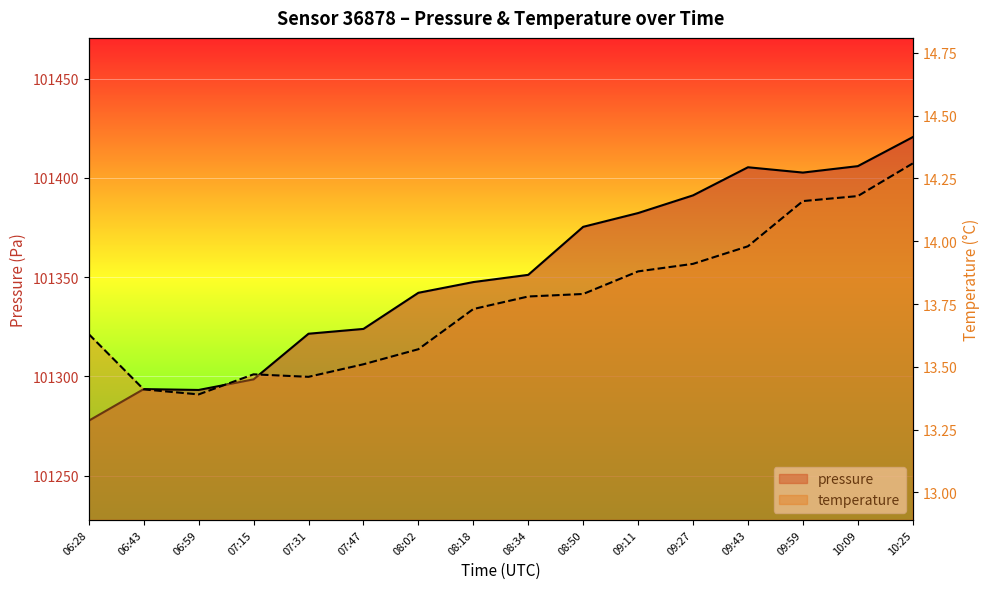

List the series in order of their overall mean, lowest first.

temperature, pressure